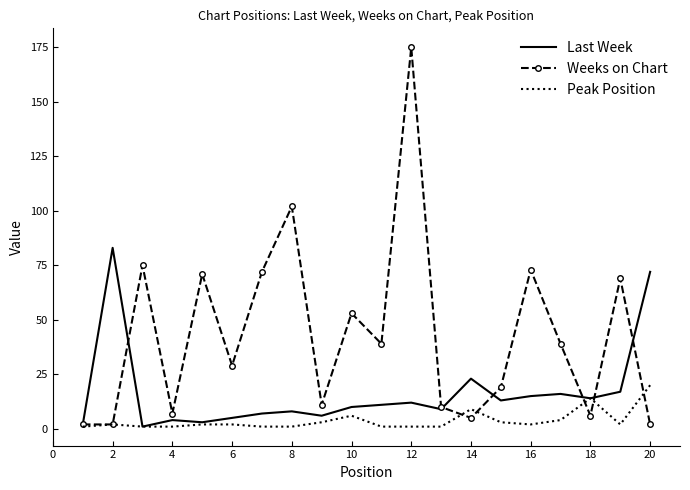

What is the smallest value displayed?

1